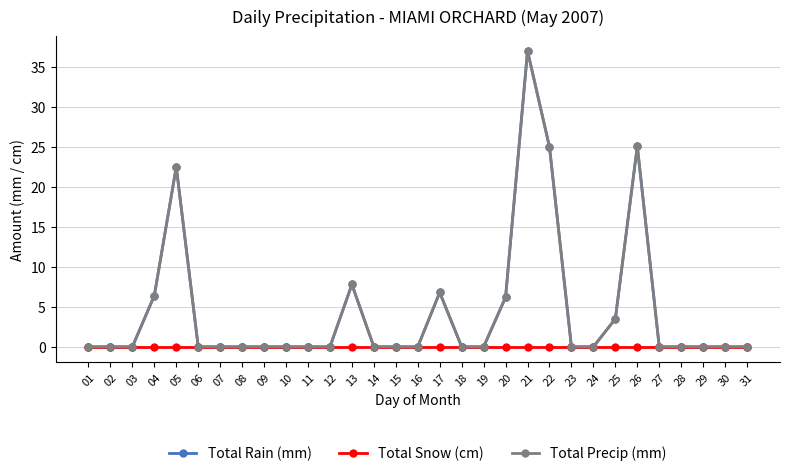

At which category does the chart reach its peak across all series?

21